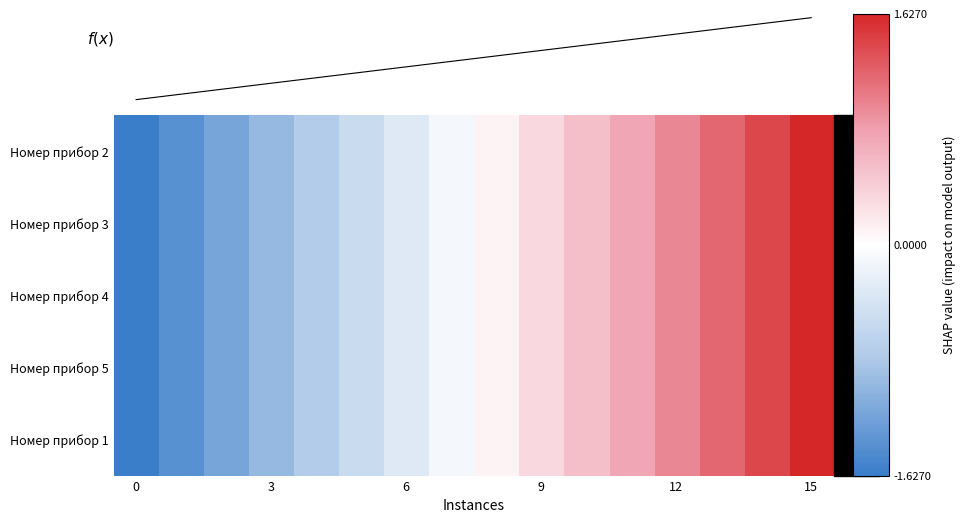

At which category is the sum across all series the highest?

15